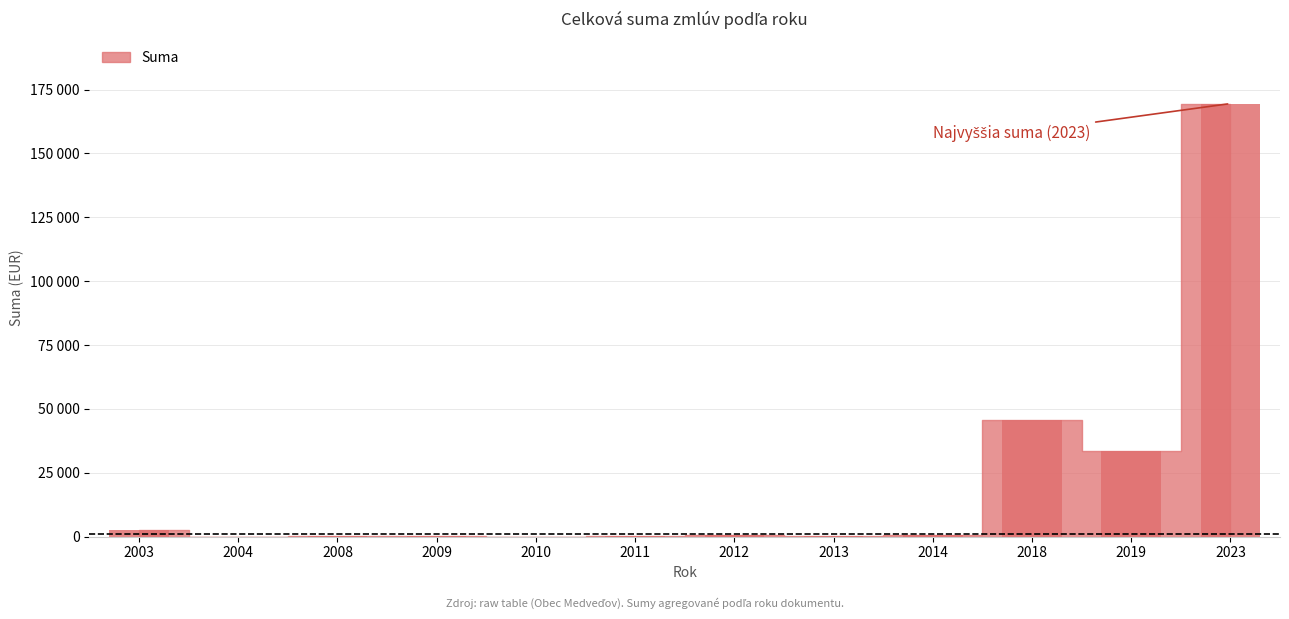

Reading left to right, extract all data points from this chart.

2003=2489.5	2004=0.0	2008=337.9	2009=87.5	2010=0.0	2011=312.0	2012=549.3	2013=230.0	2014=605.3	2018=45637.0	2019=33664.0	2023=169526.0